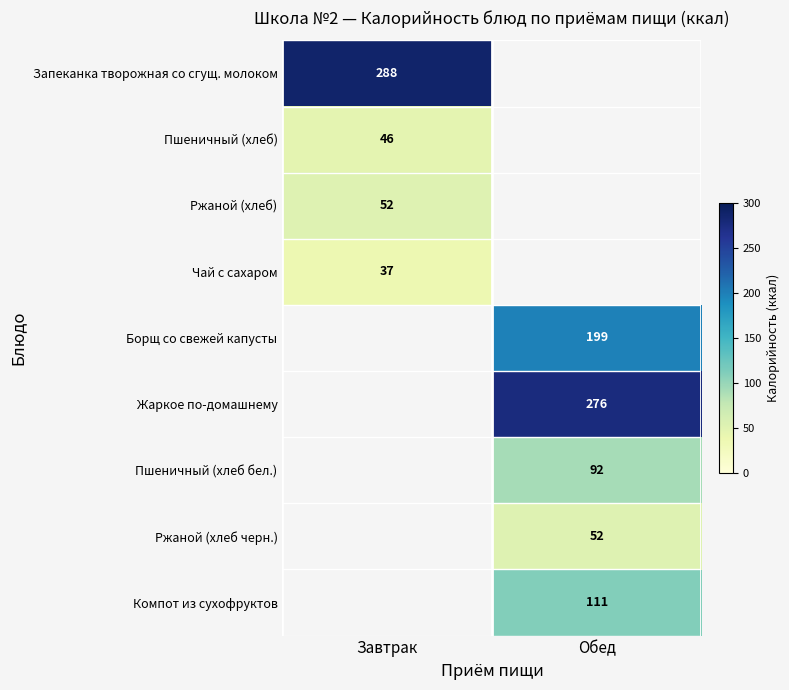

The Компот из сухофруктов series shows 111 at Обед. True or false?

True